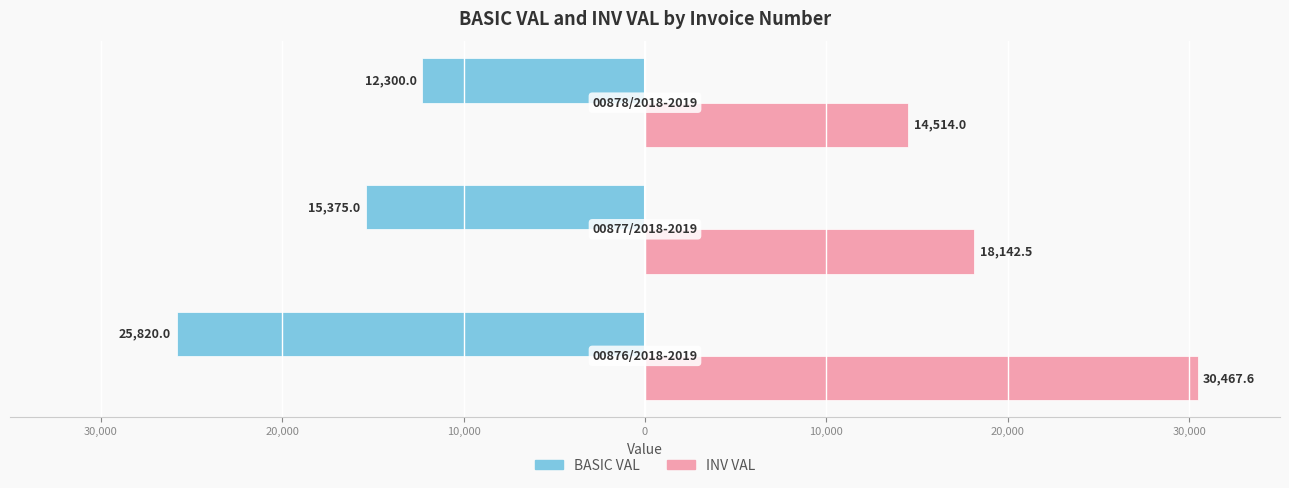

What are all the series names shown in the legend?

BASIC VAL, INV VAL